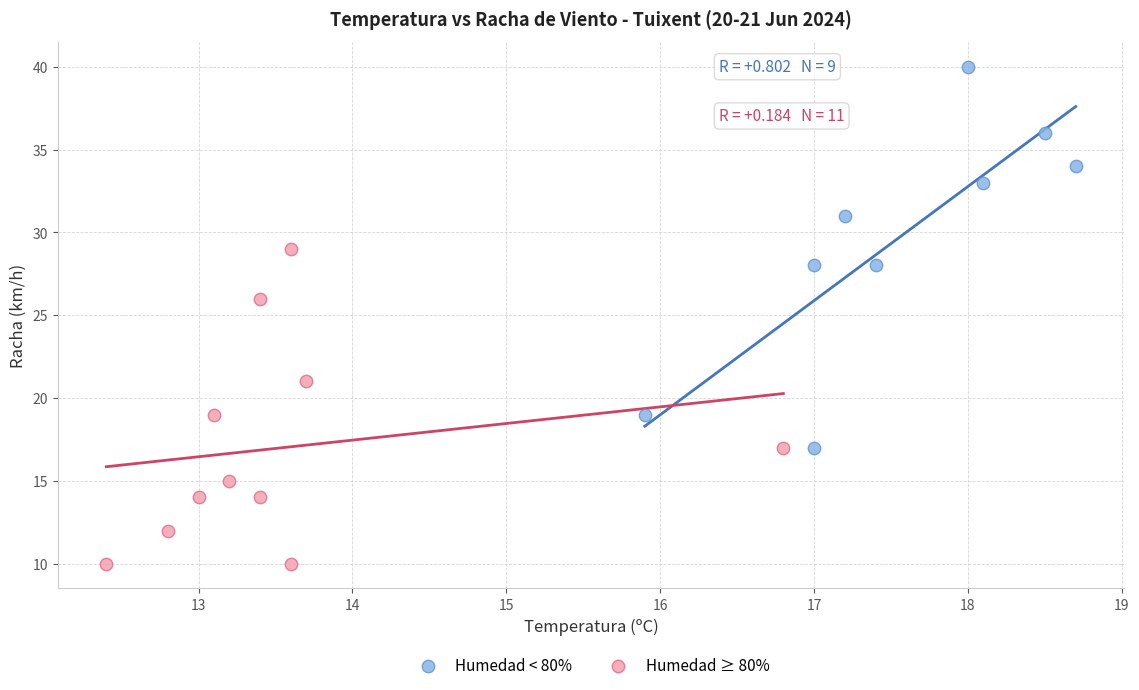

Which series has the largest Y range (max minus min)?

Humedad < 80%